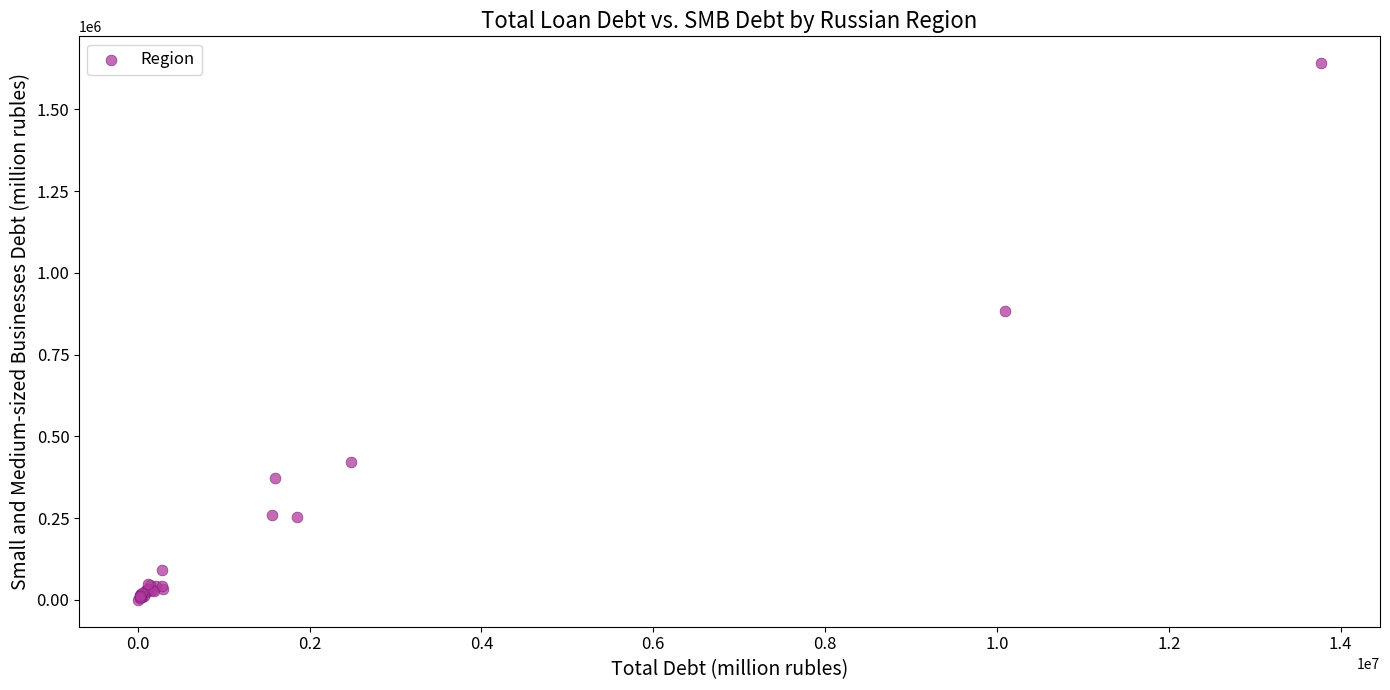

What Y value in the scatter plot is closest to 820783?

884230